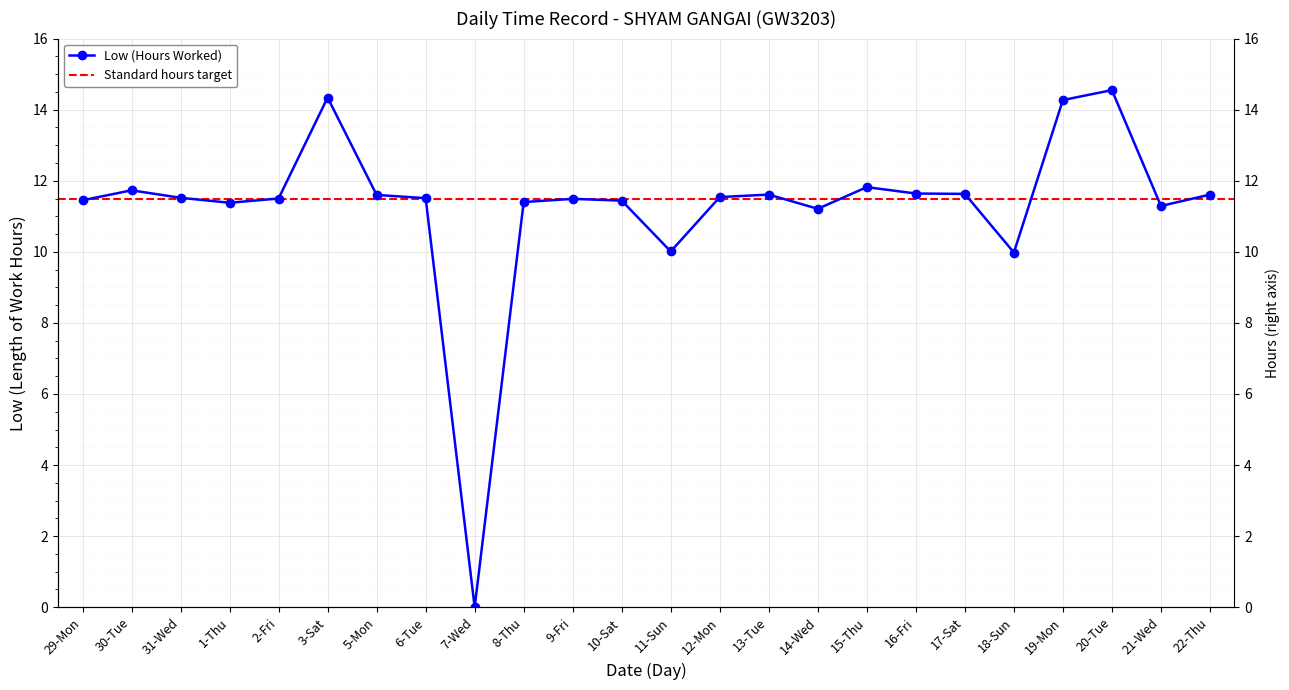

What is the change in value from 1-Thu to 14-Wed?

-0.2